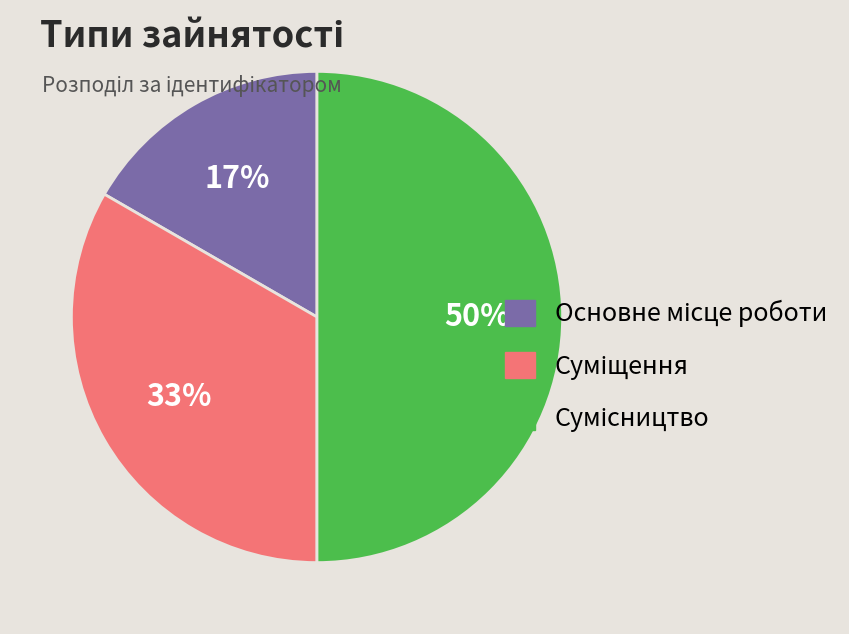

To the nearest percent, what is the average slice percentage?

33%